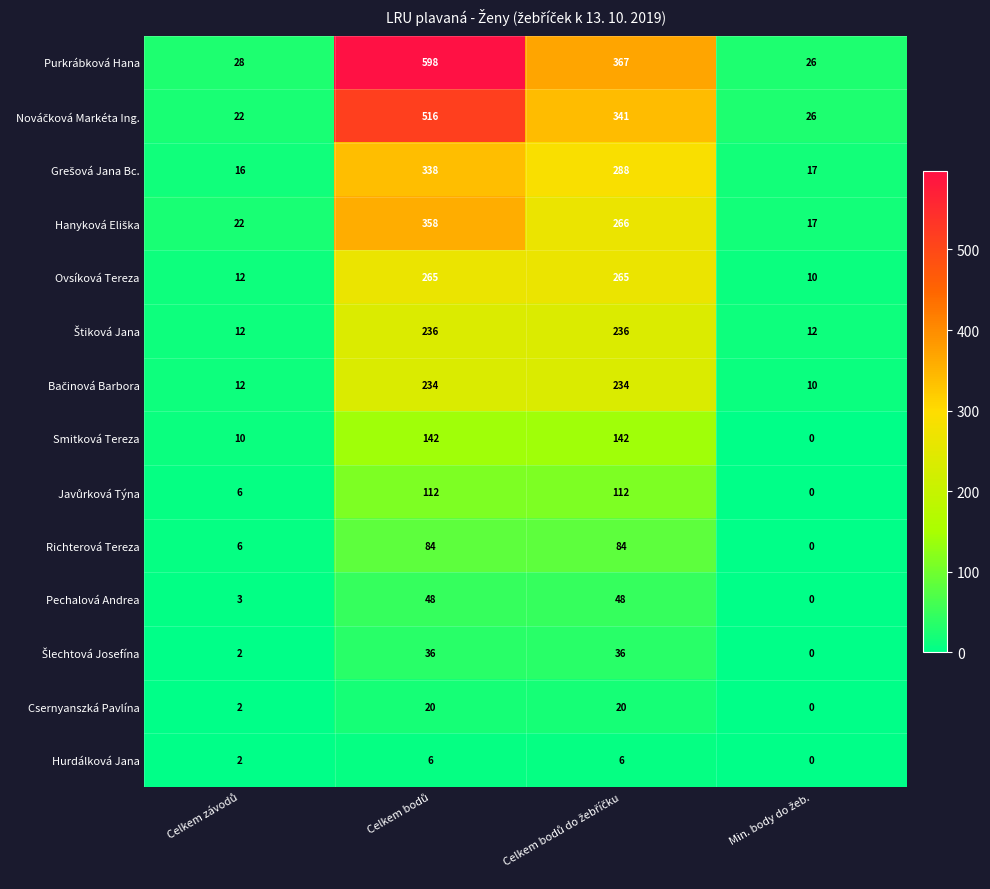

Which series has the widest spread of values?

Purkrábková Hana